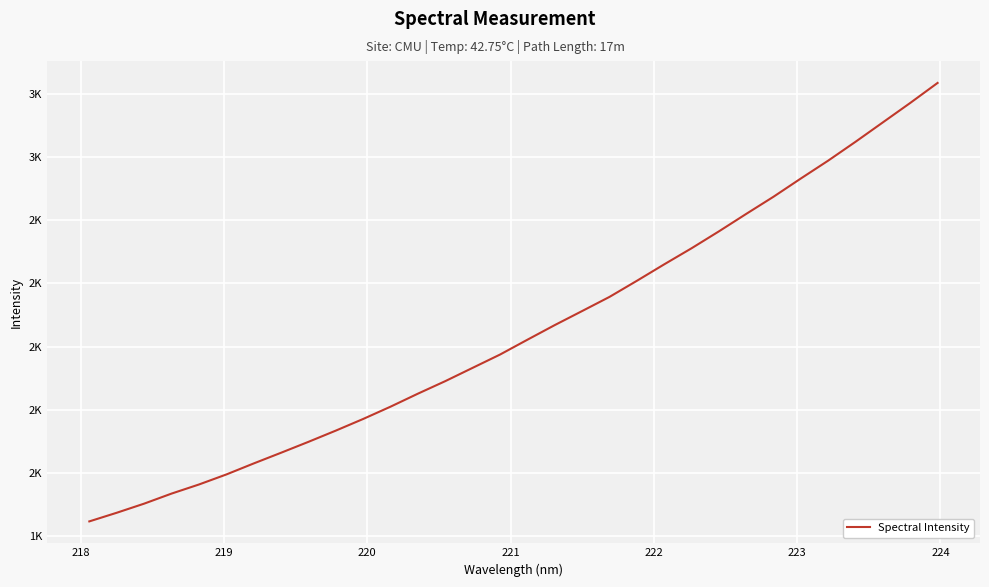

Does the chart have visible grid lines?

Yes